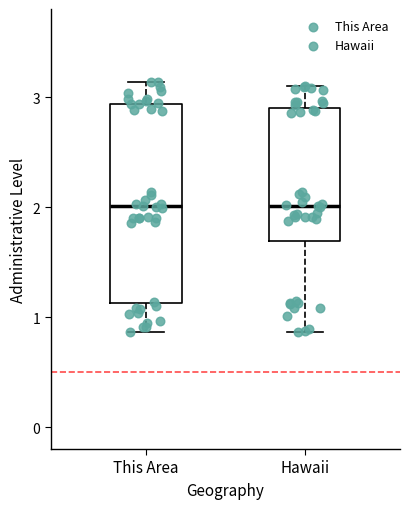

Comparing the boxes themselves (not the whiskers), which one is the tallest?

This Area